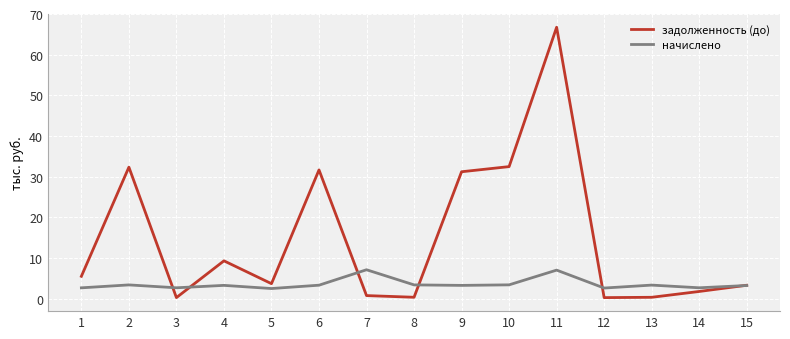

Rank the series by their average value, from highest to lowest.

задолженность (до), начислено